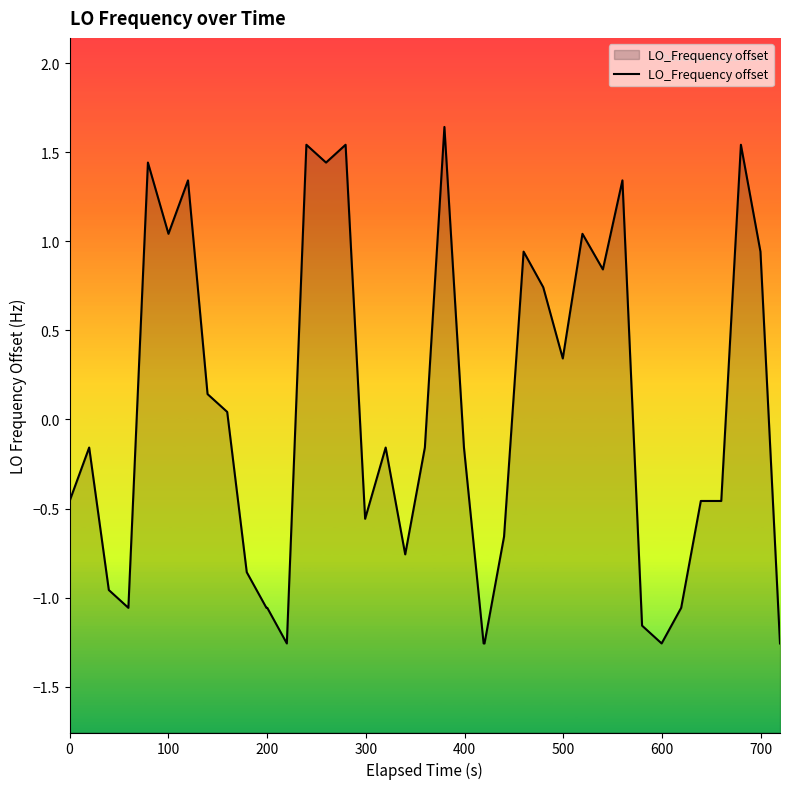

What is the difference between the maximum and minimum values?

2.9